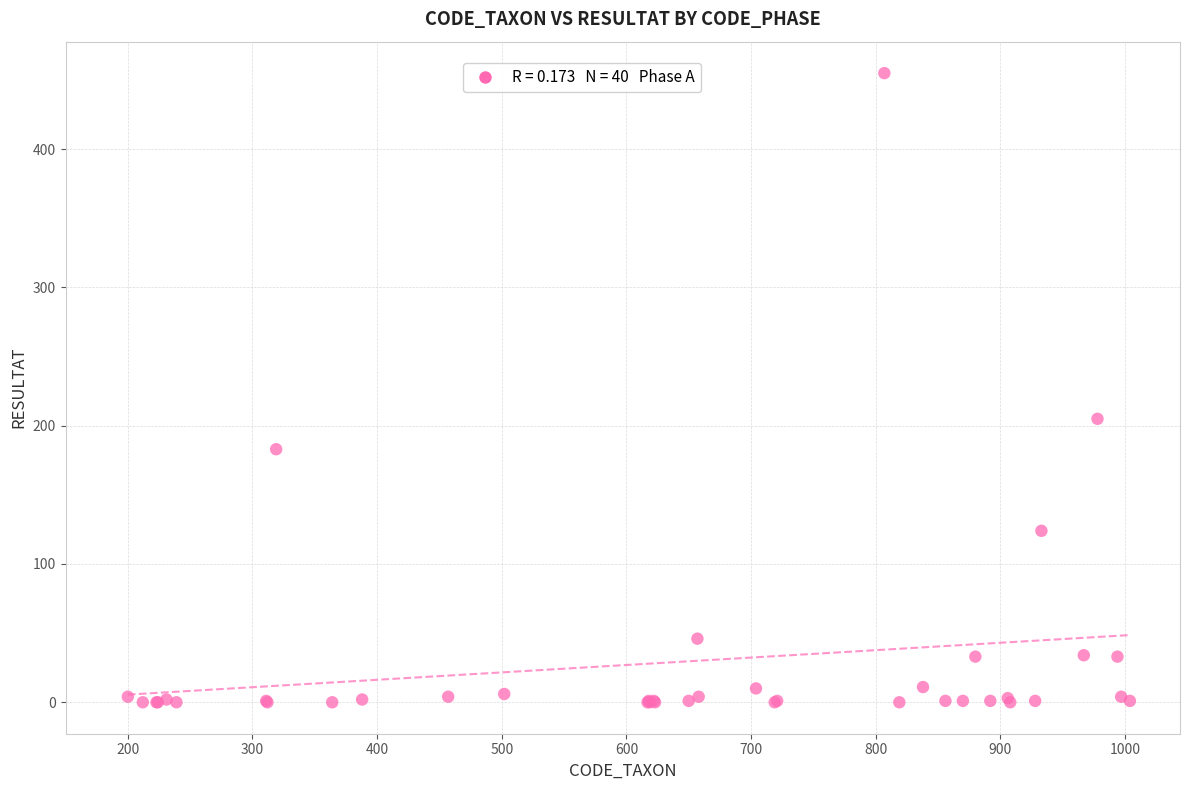

What Y value in the scatter plot is closest to 227?

205